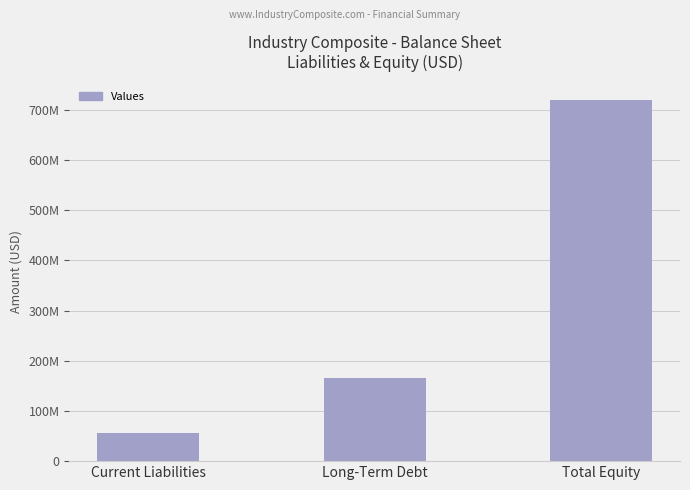

What is the minimum value shown in the chart?

56435423